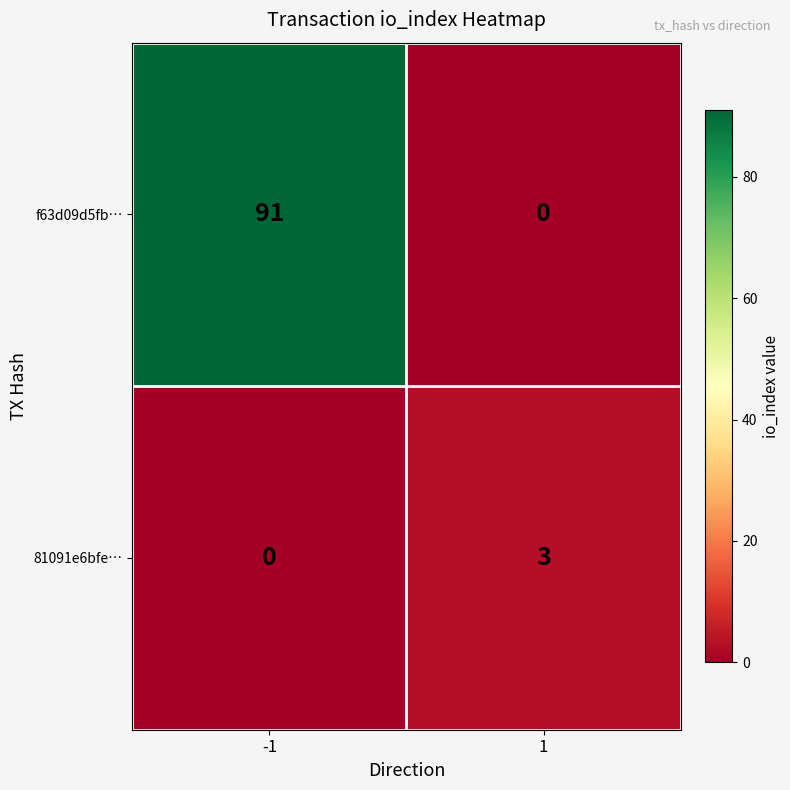

Reading right to left, extract all data points from this chart.

f63d09d5fb…: 1=0	-1=91
81091e6bfe…: 1=3	-1=0